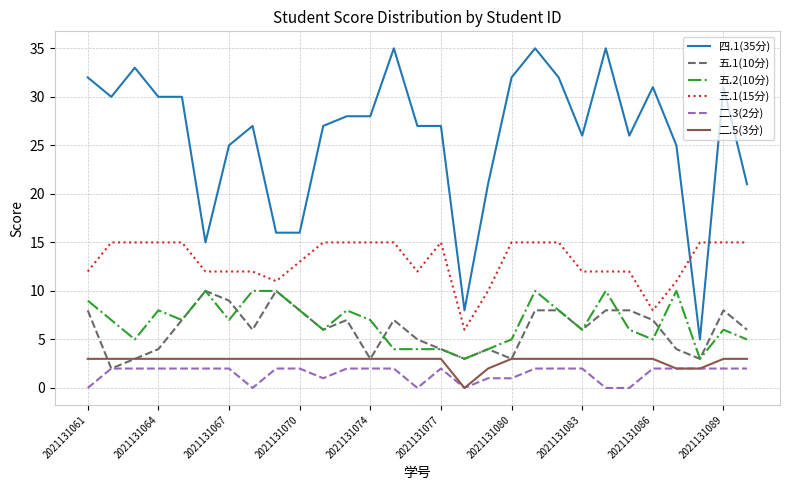

Is this an area chart (filled region under the line)?

No